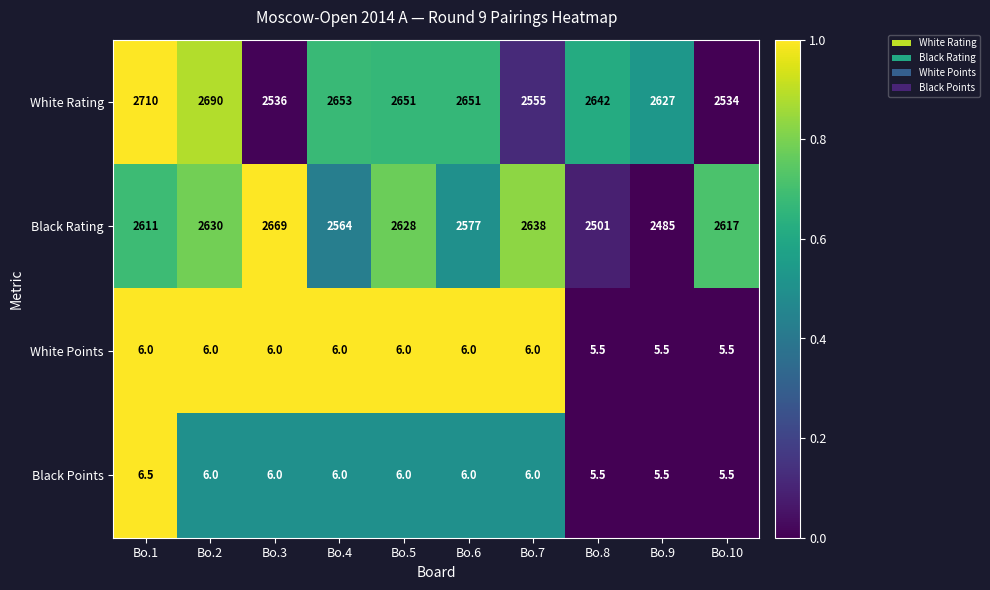

What is the difference between the White Points values at Bo.10 and Bo.3?

0.5